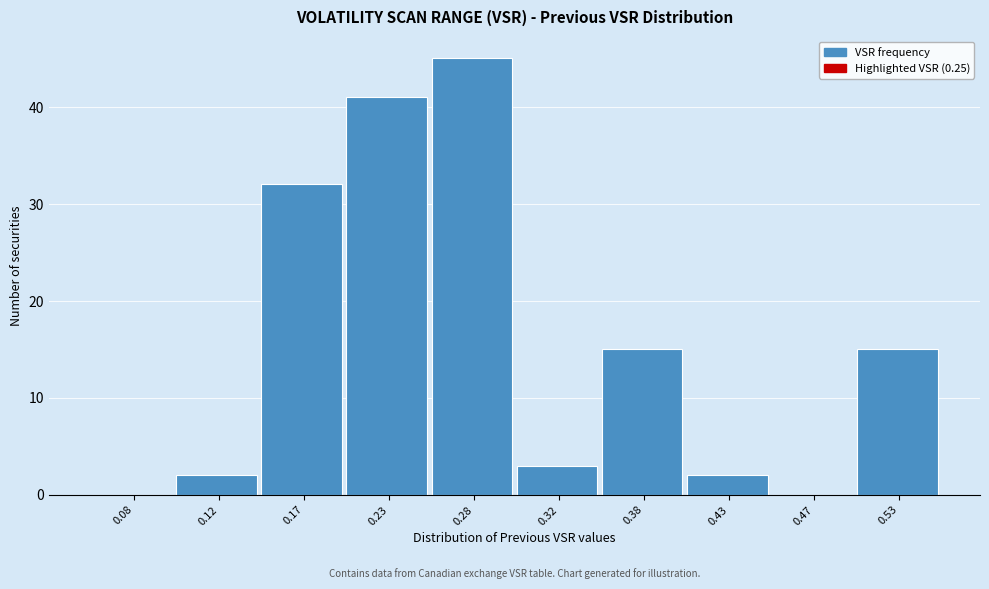

Reading left to right, transcribe this chart: for each bar, give the range it covers on the x-axis and its height. The values are not printed on the chart, so give them approximately, as read against the axis.

0.05 to 0.10: 0
0.10 to 0.15: 2
0.15 to 0.20: 32
0.20 to 0.25: 41
0.25 to 0.30: 45
0.30 to 0.35: 3
0.35 to 0.40: 15
0.40 to 0.45: 2
0.45 to 0.50: 0
0.50 to 0.55: 15